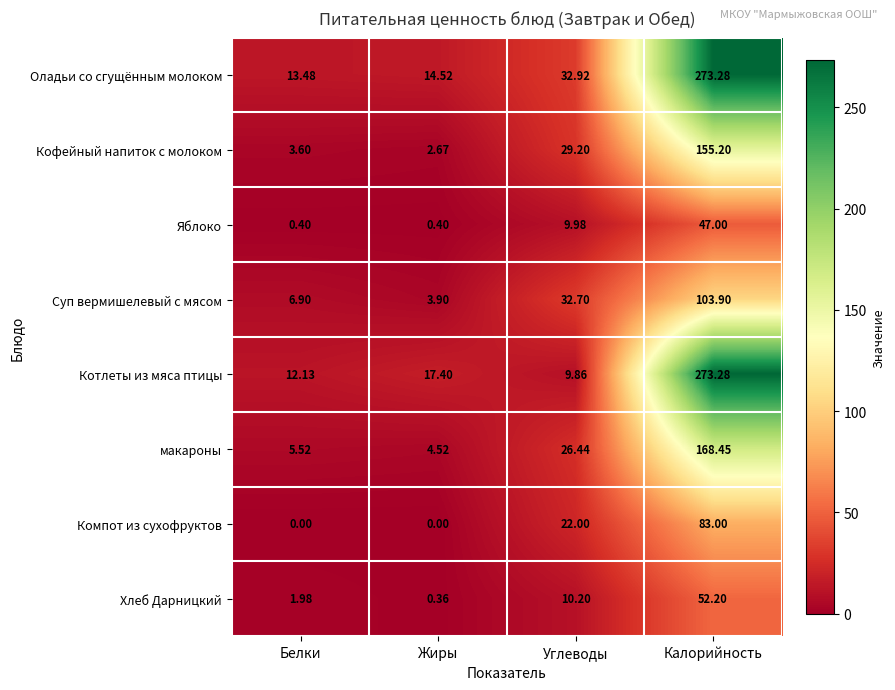

At which category is the sum across all series the highest?

Калорийность